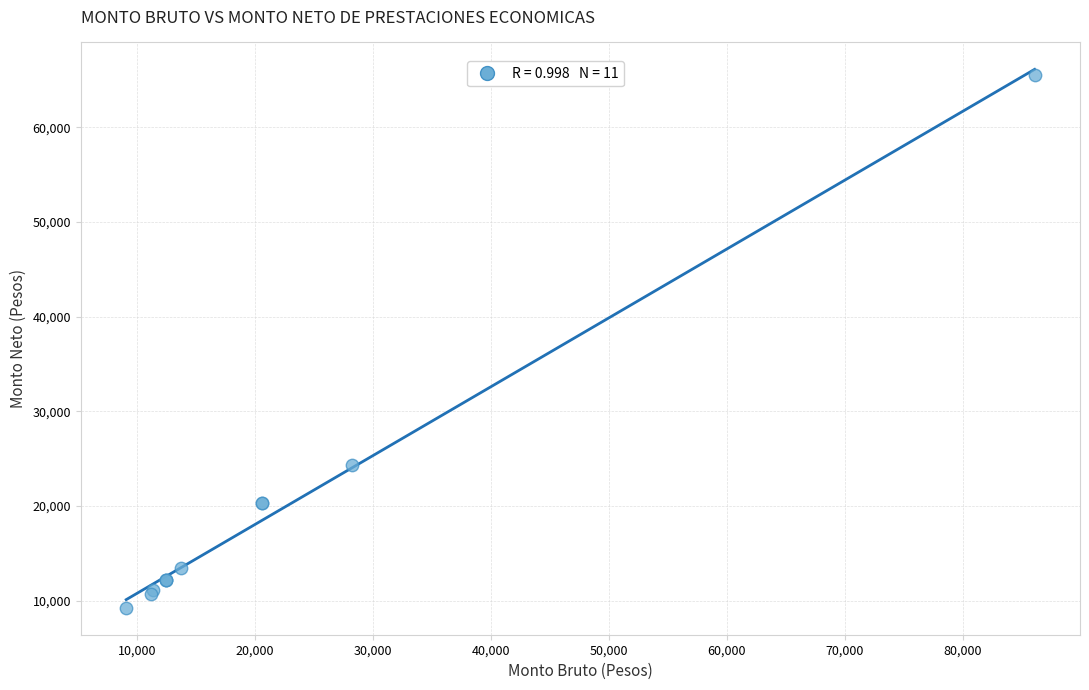

What Y value in the scatter plot is closest to 37401?

24343.0